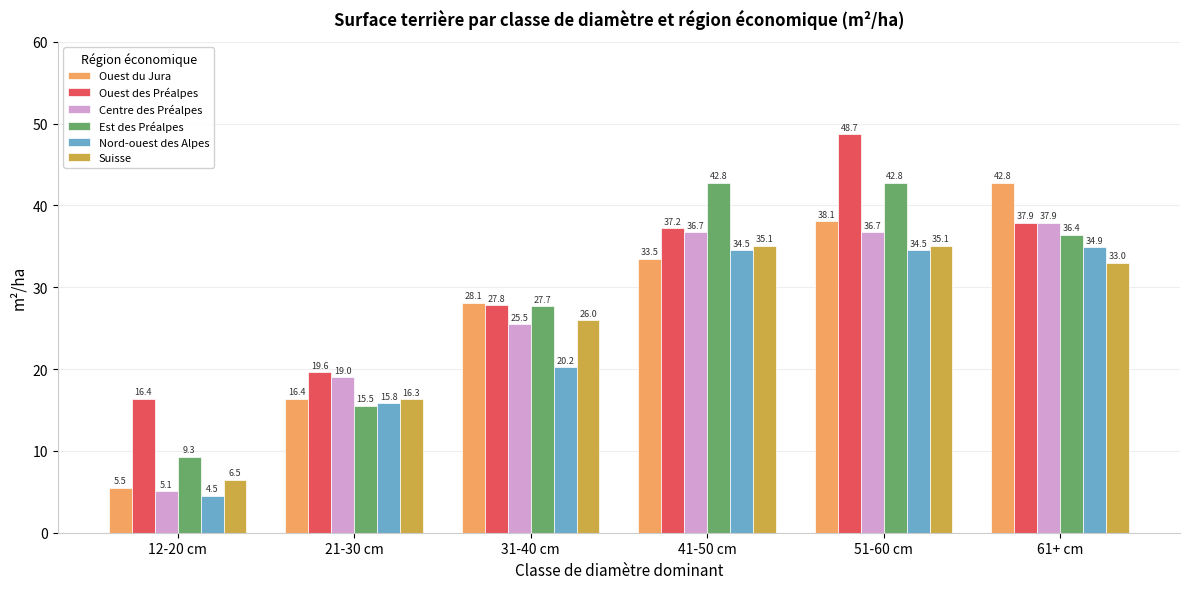

What is the lowest value of the Suisse series?

6.5